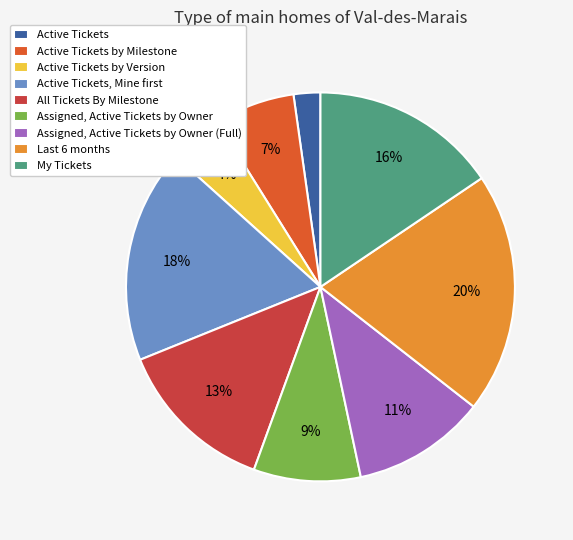

To the nearest percent, what is the average slice percentage?

11%